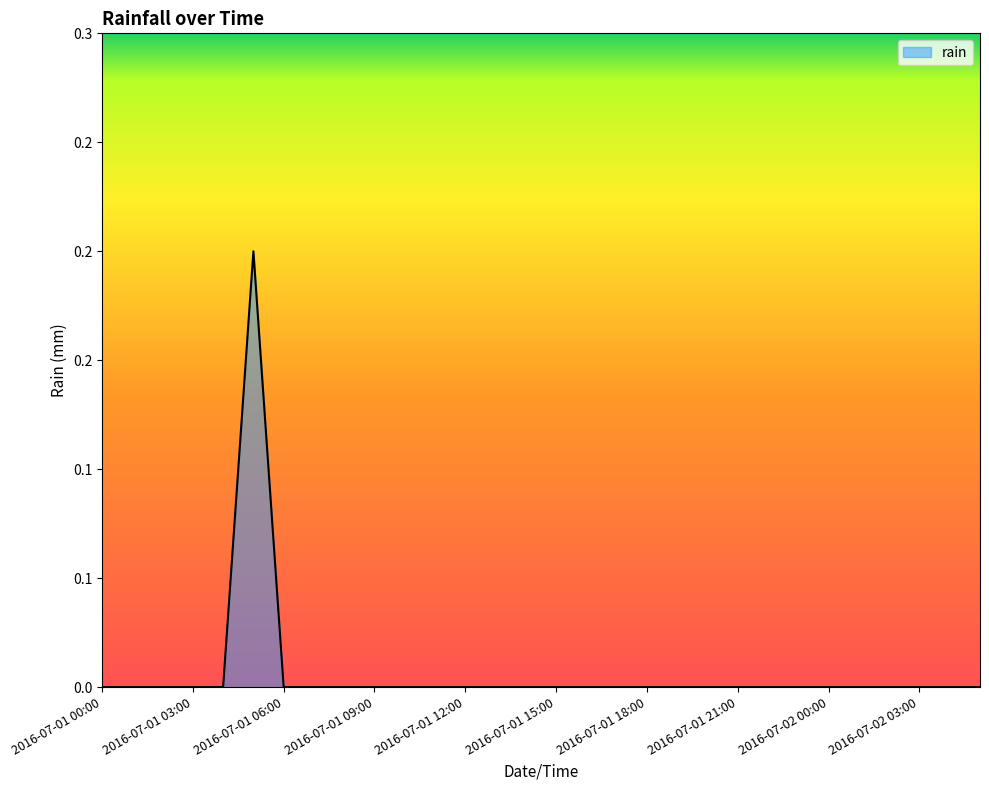

Rank the categories by value from lowest to highest.

2016-07-01 00:00, 2016-07-01 01:00, 2016-07-01 02:00, 2016-07-01 03:00, 2016-07-01 04:00, 2016-07-01 06:00, 2016-07-01 07:00, 2016-07-01 08:00, 2016-07-01 09:00, 2016-07-01 10:00, 2016-07-01 11:00, 2016-07-01 12:00, 2016-07-01 13:00, 2016-07-01 14:00, 2016-07-01 15:00, 2016-07-01 16:00, 2016-07-01 17:00, 2016-07-01 18:00, 2016-07-01 19:00, 2016-07-01 20:00, 2016-07-01 21:00, 2016-07-01 22:00, 2016-07-01 23:00, 2016-07-02 00:00, 2016-07-02 01:00, 2016-07-02 02:00, 2016-07-02 03:00, 2016-07-02 04:00, 2016-07-02 05:00, 2016-07-01 05:00